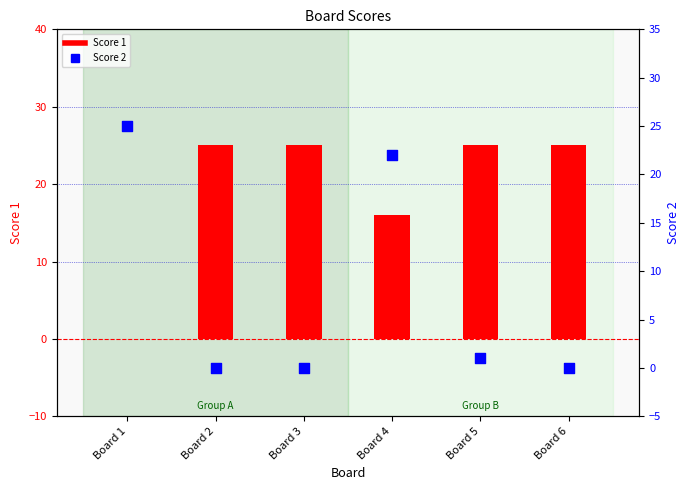

What is the total value across all series at Board 3?

25